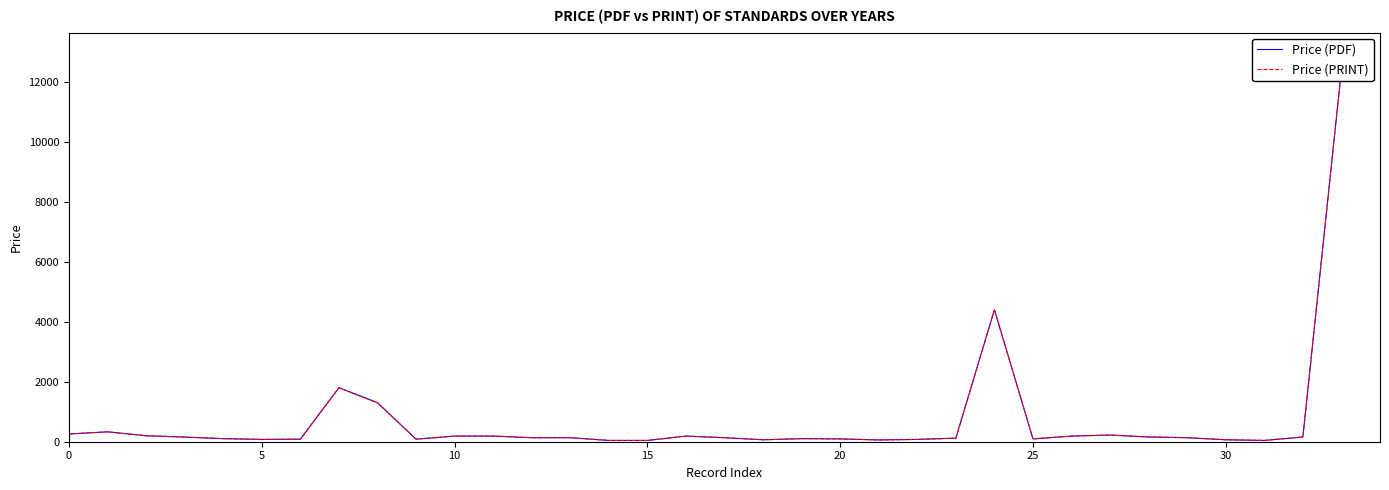

Which series has the largest range (max minus min)?

Price (PDF)